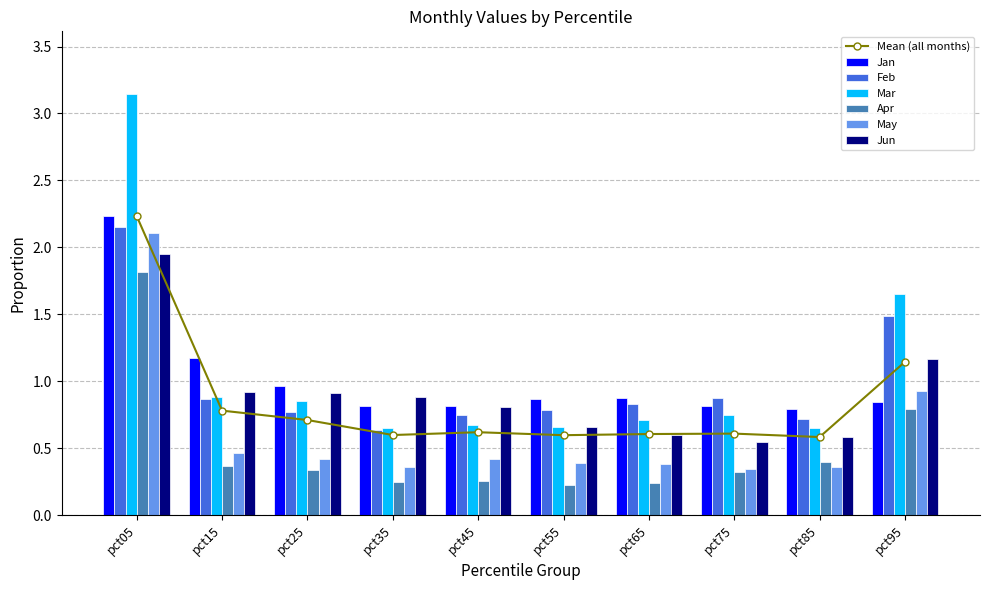

At which label does May reach its minimum?

pct75